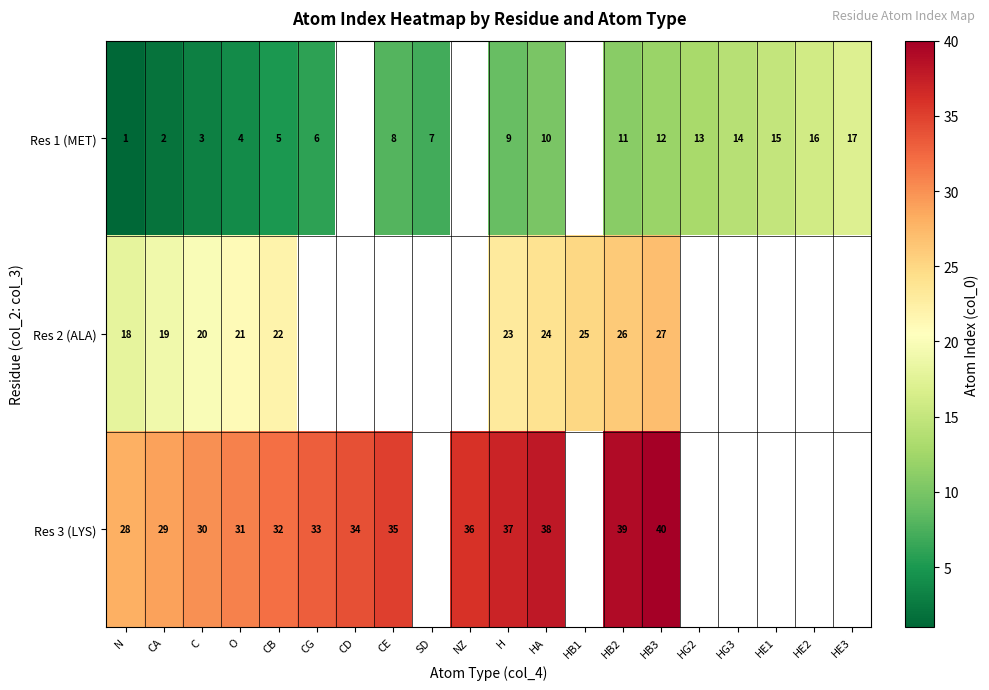

True or false: Res 1 (MET) has a value of 4 at O.

True